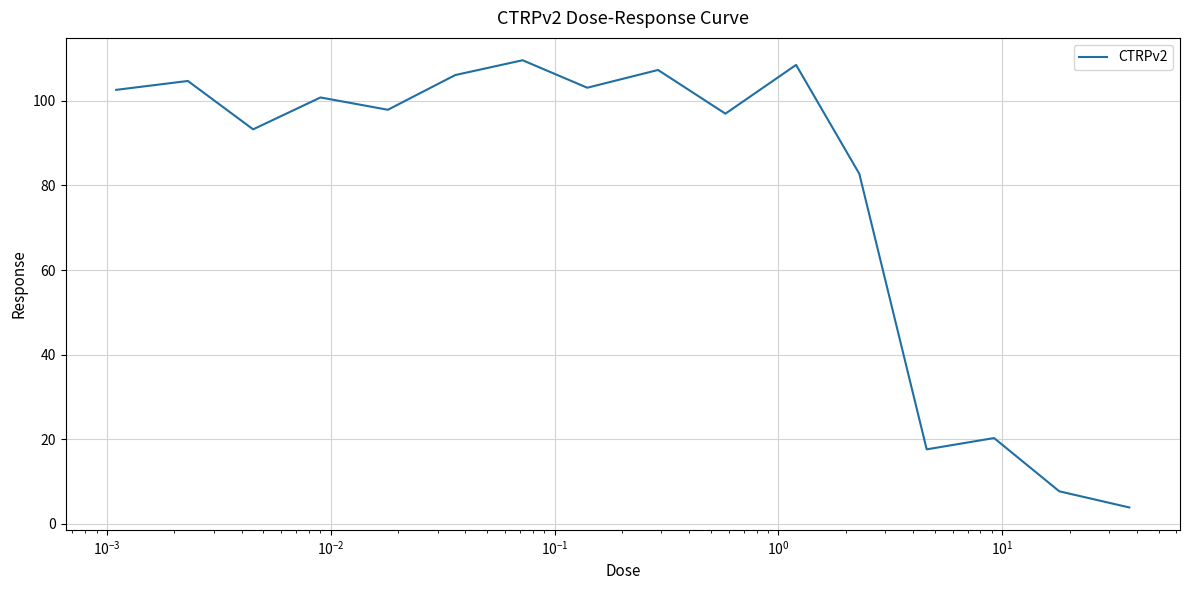

Reading left to right, extract all data points from this chart.

102.6	104.7	93.3	100.8	97.9	106.1	109.6	103.1	107.3	97.0	108.5	82.8	17.6	20.3	7.7	3.8